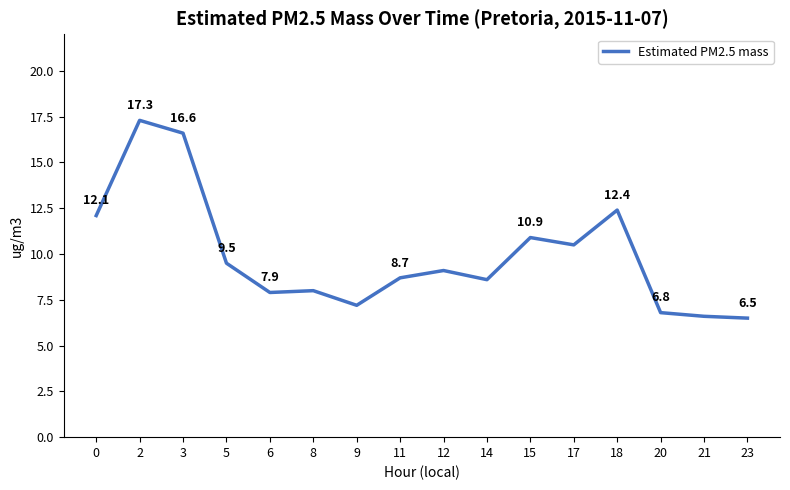

Where is the first local minimum?

6